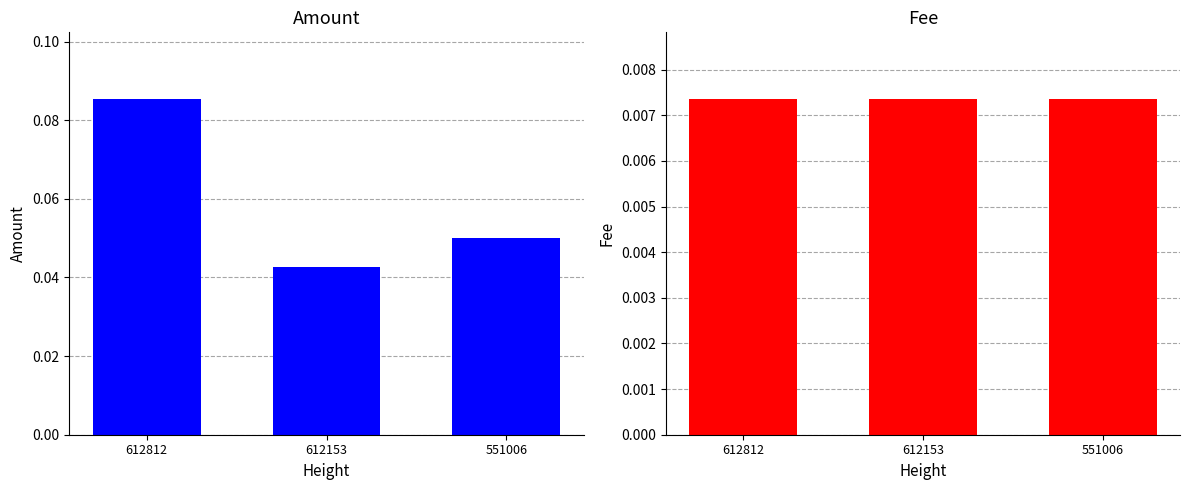

What is the total value across all series at 612812?

0.1